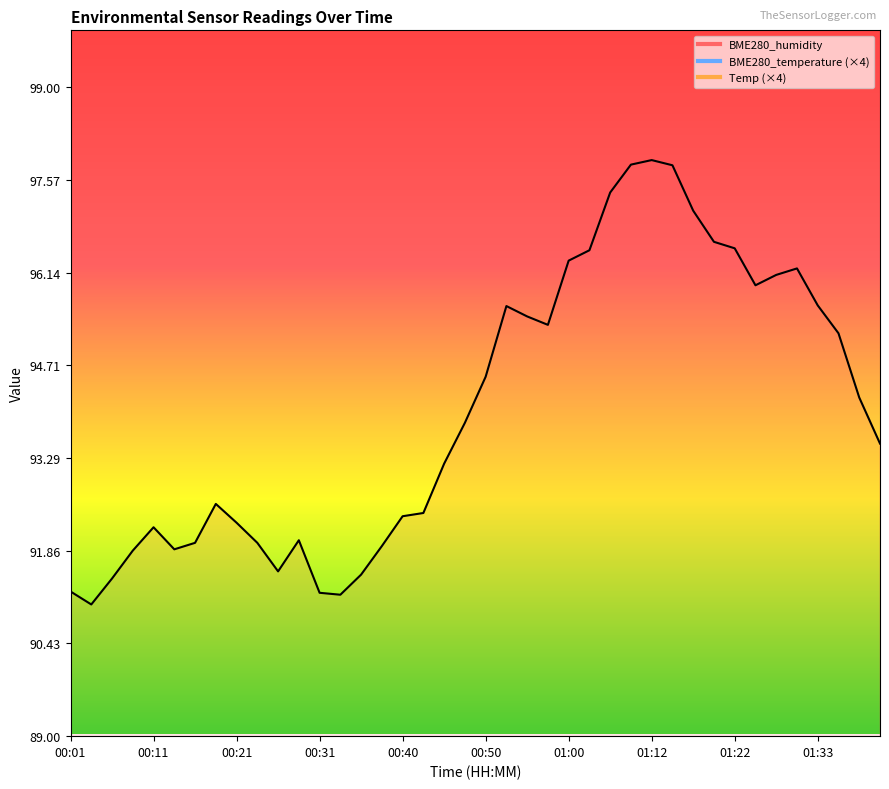

What is the average value of the Temp series?

84.6